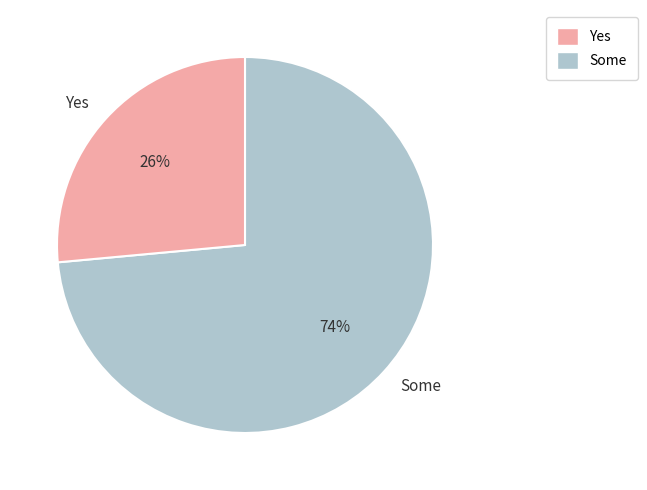

Rank the categories by value from lowest to highest.

Yes, Some